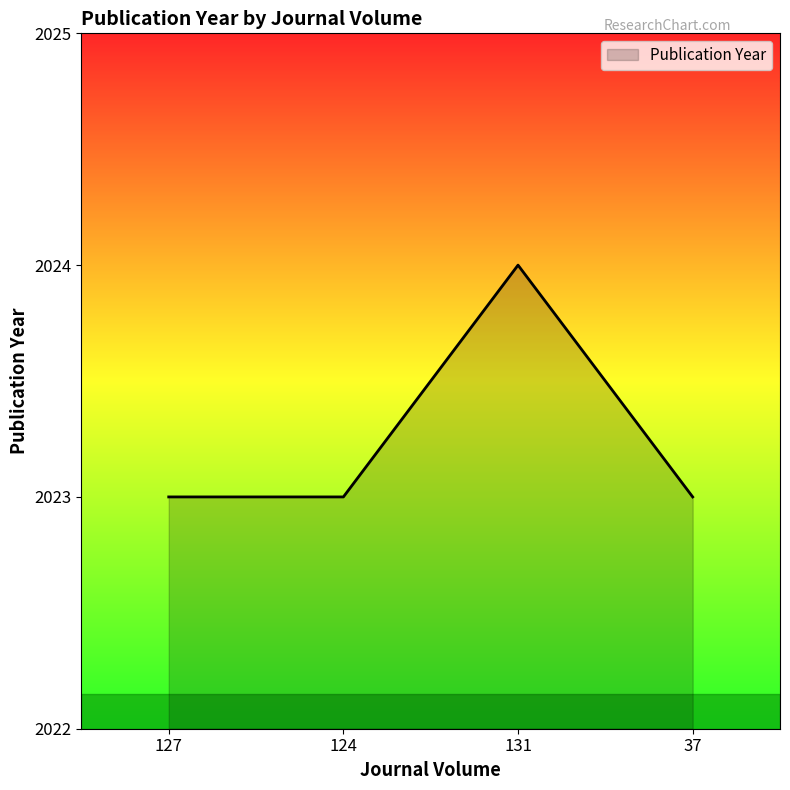

Reading left to right, what are all the values shown in this chart?

127=2023	124=2023	131=2024	37=2023